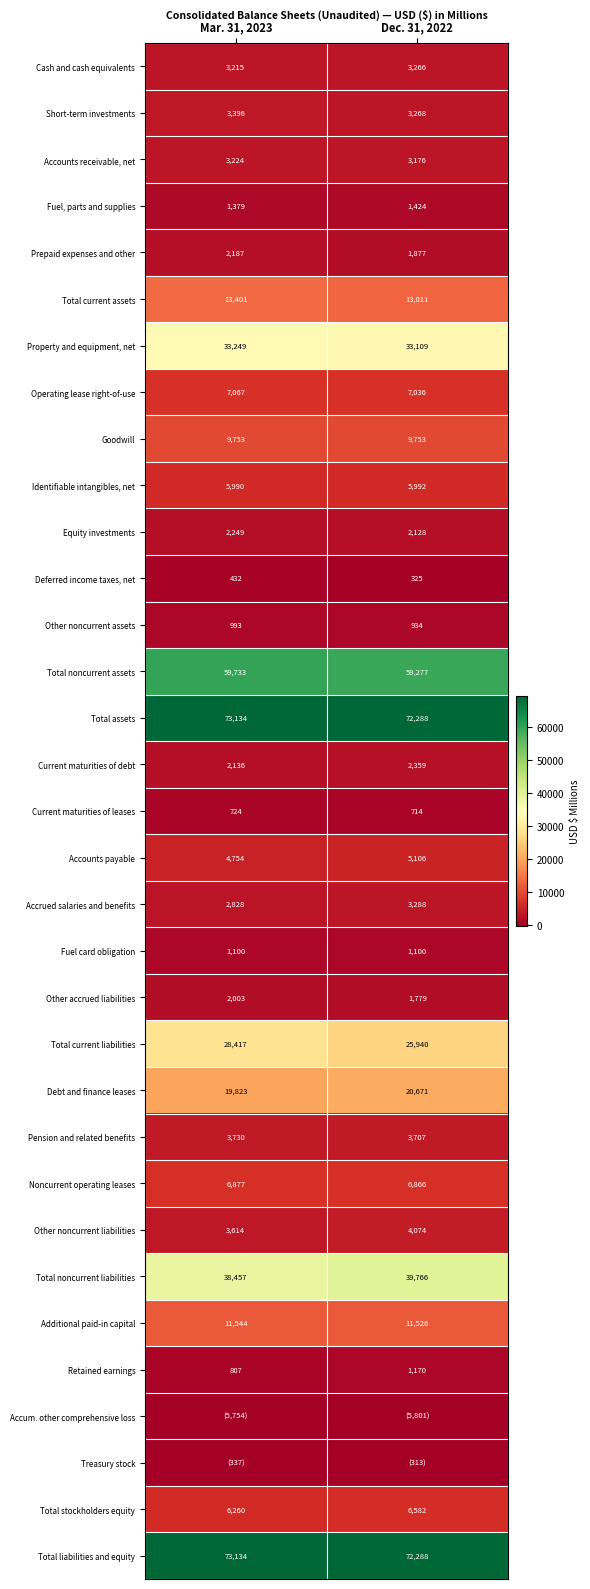

Rank the categories by Equity investments value from lowest to highest.

Dec. 31, 2022, Mar. 31, 2023